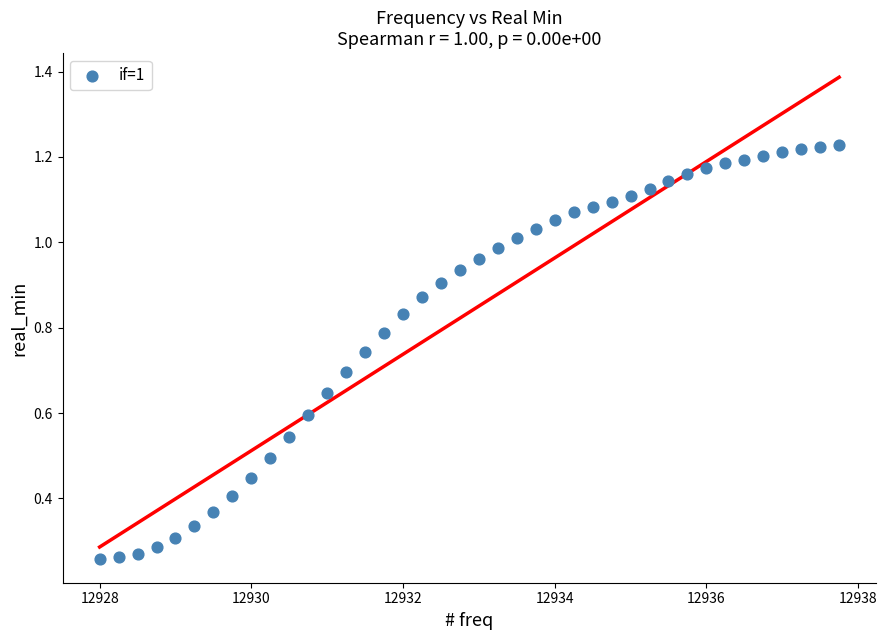

What is the range of X values (max minus min)?

9.8